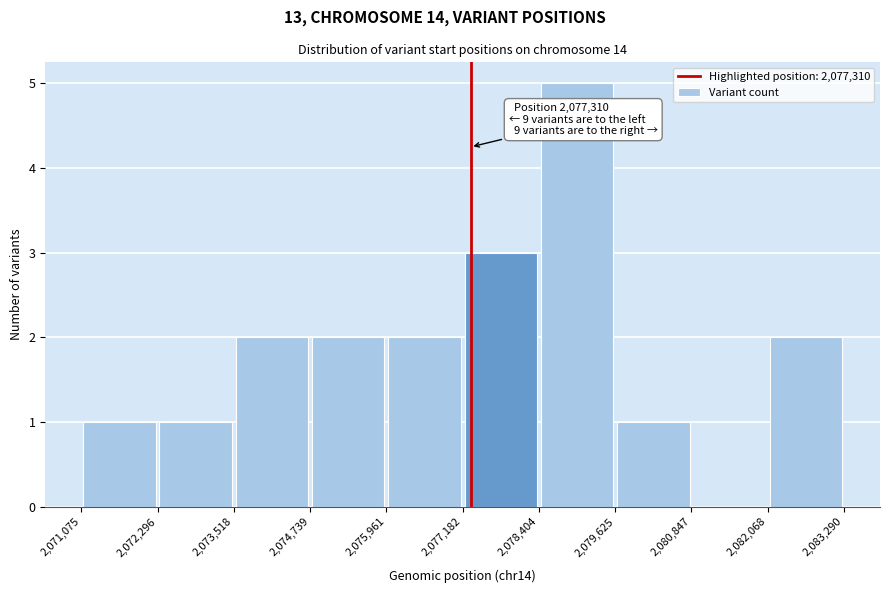

Over which range of the x-axis is the bar tallest?

2,078,404 to 2,079,625